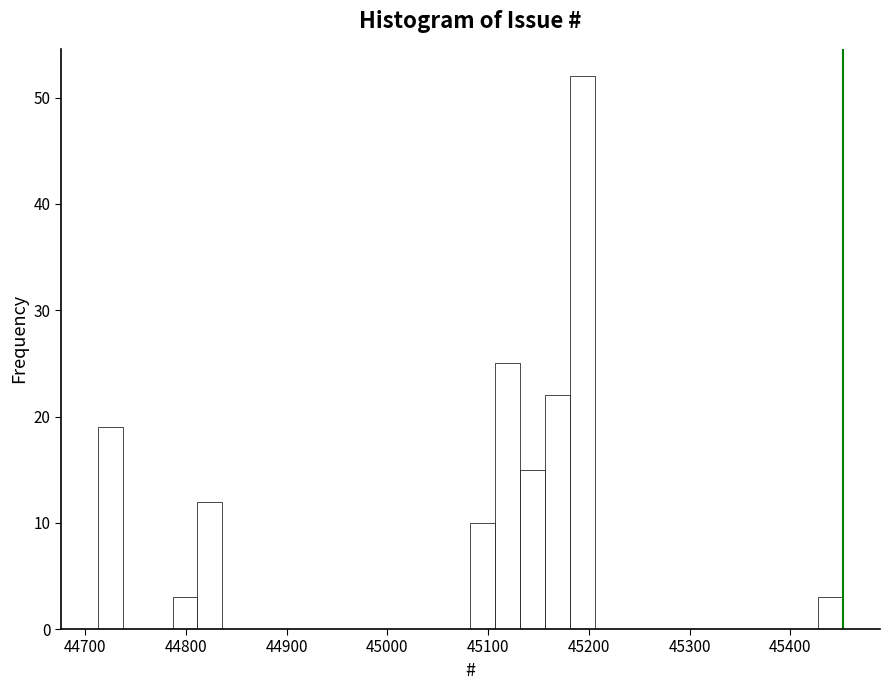

Around what value on the x-axis is the tallest bar? Give the approximate position of its centre, as read against the axis.

45190